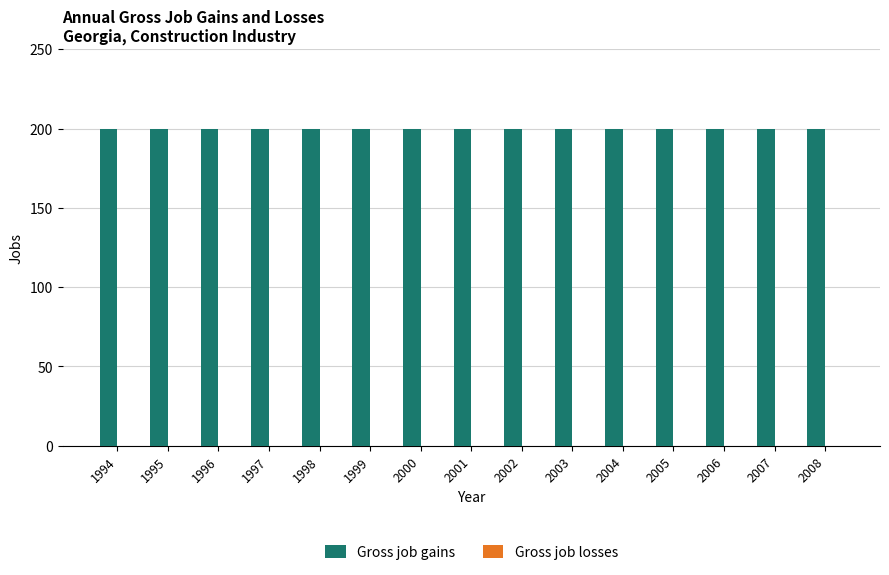

How many bars are there in total?

30